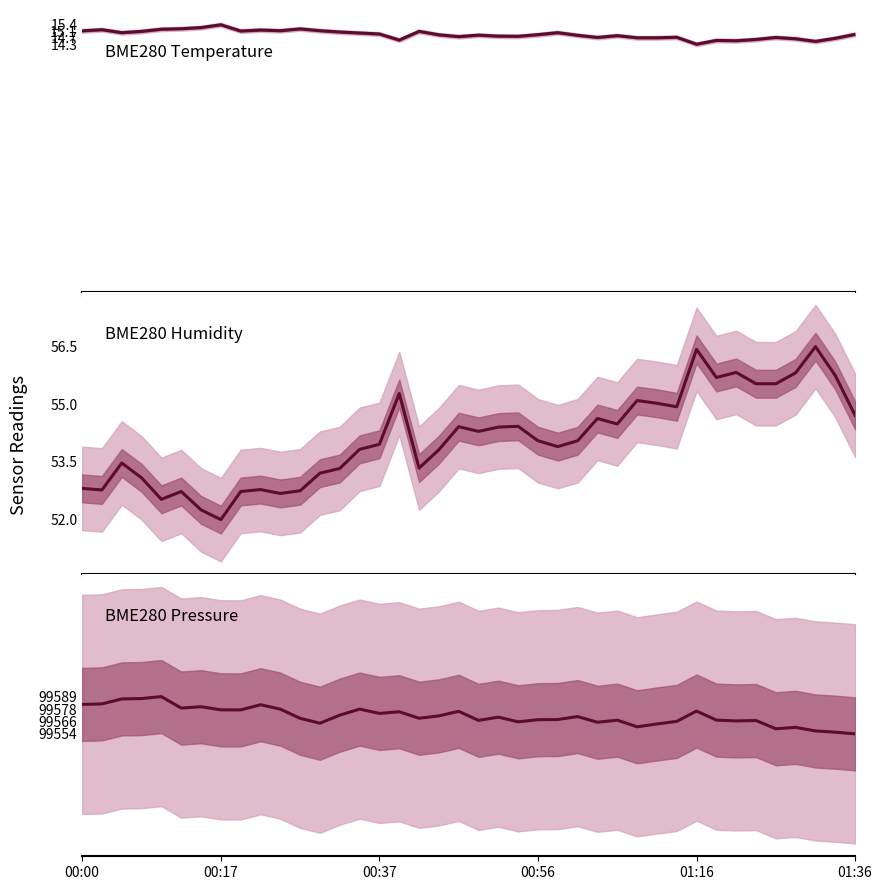

Which label corresponds to the largest value in the chart?

01:16